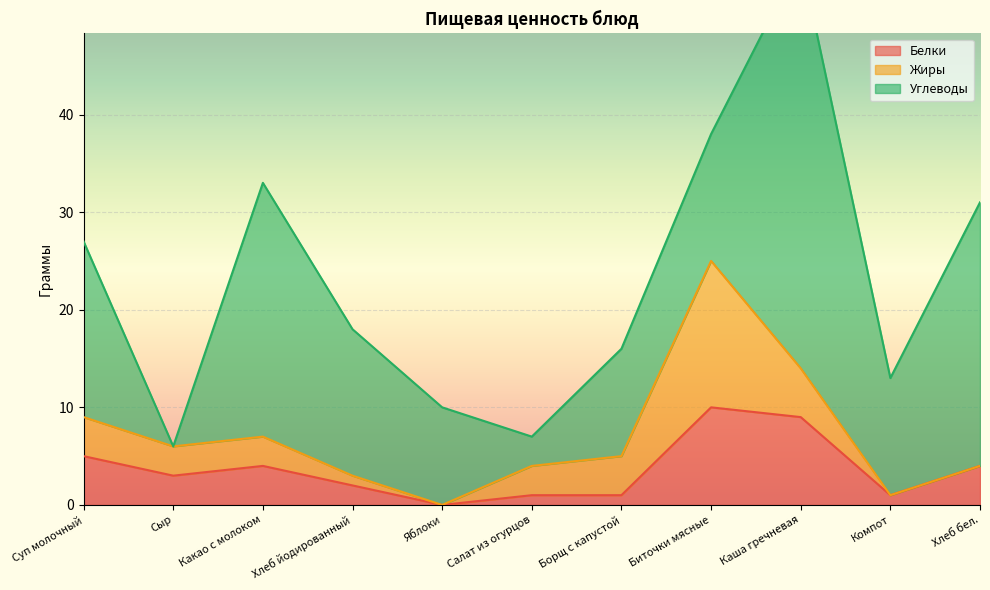

Is the value of Жиры at Хлеб йодированный greater than the value of Углеводы at Суп молочный?

No